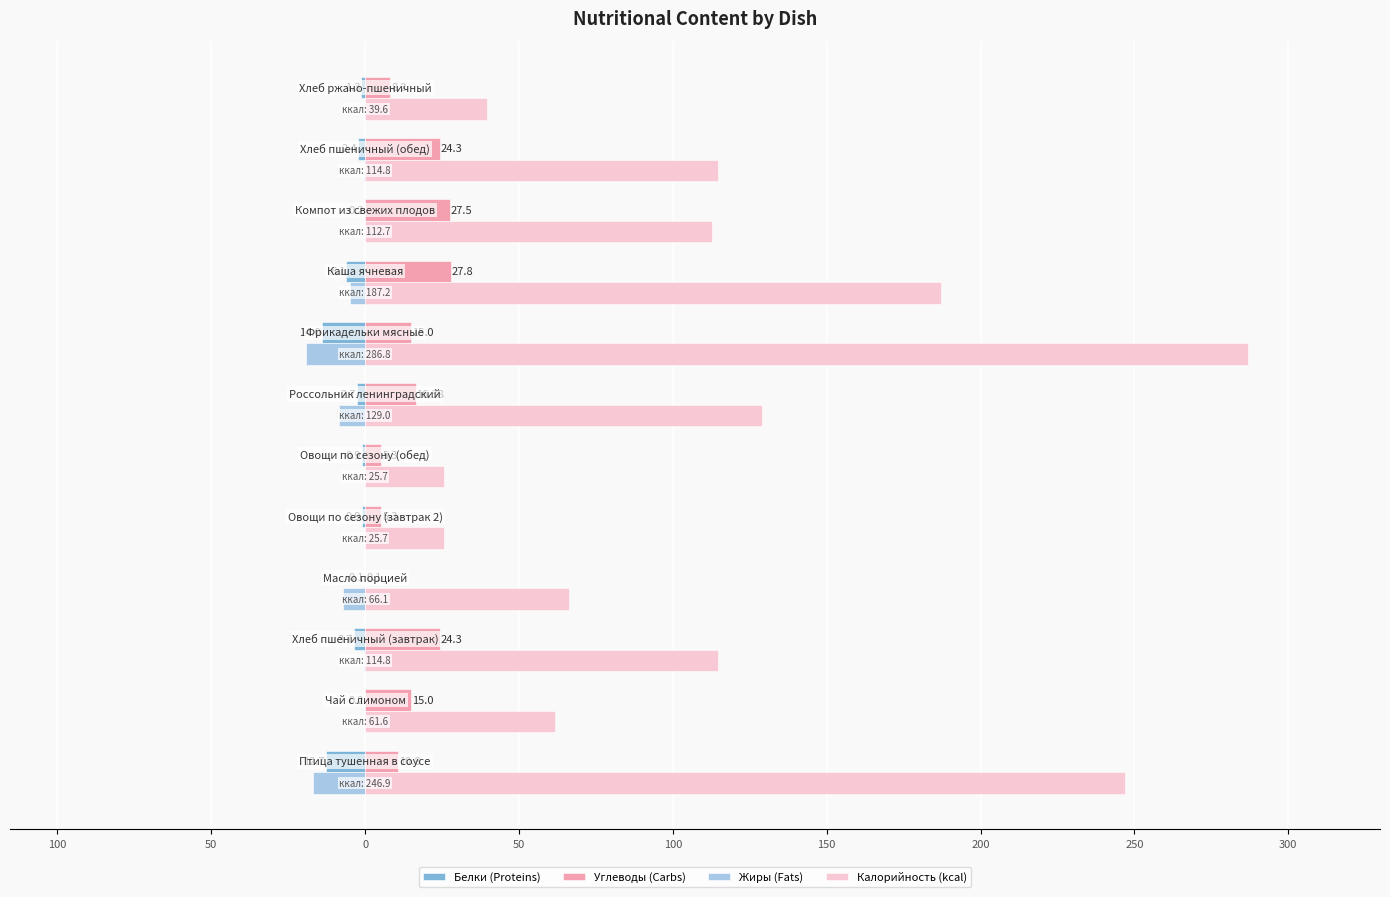

What is the maximum value shown in the chart?

286.8